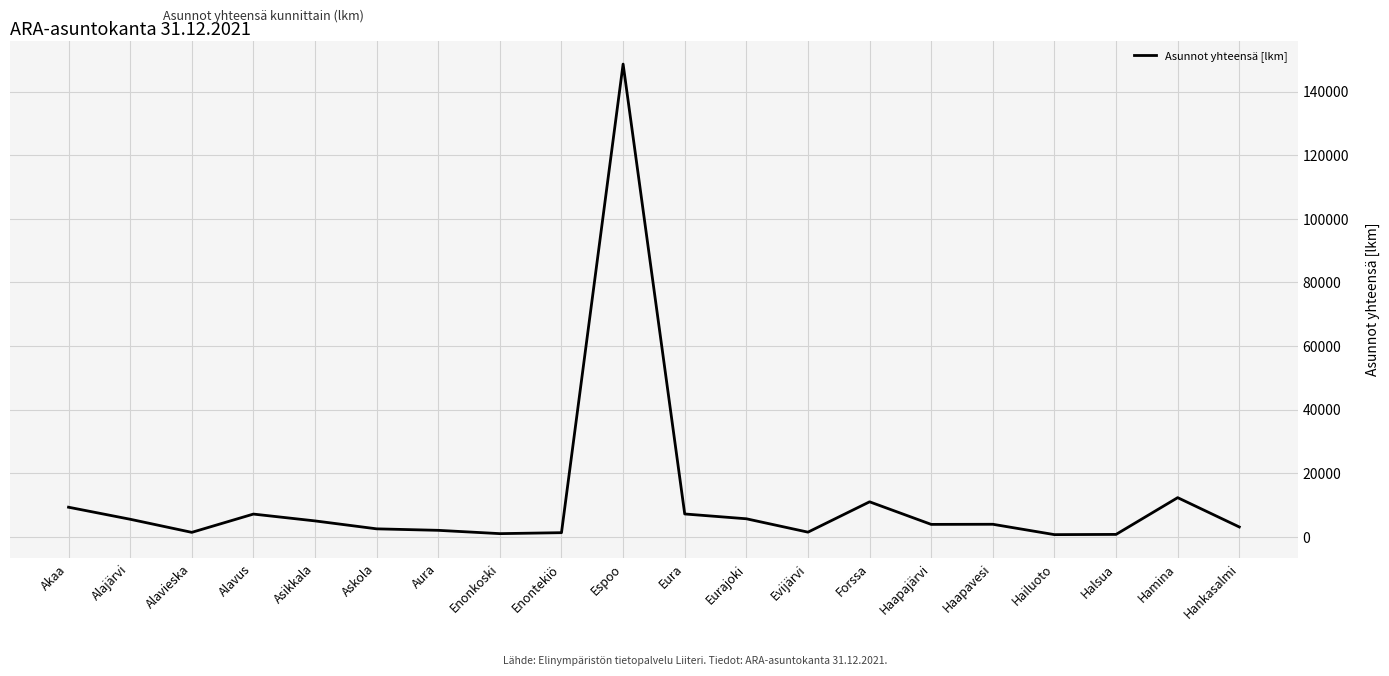

Where is the data nearest to the value 74671?

Hamina